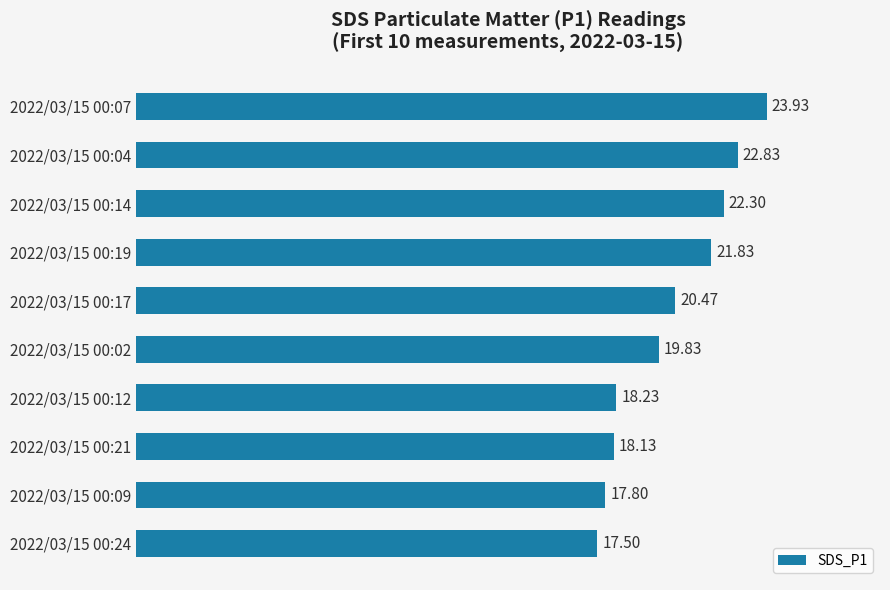

List the labels in order of value, smallest first.

2022/03/15 00:24, 2022/03/15 00:09, 2022/03/15 00:21, 2022/03/15 00:12, 2022/03/15 00:02, 2022/03/15 00:17, 2022/03/15 00:19, 2022/03/15 00:14, 2022/03/15 00:04, 2022/03/15 00:07